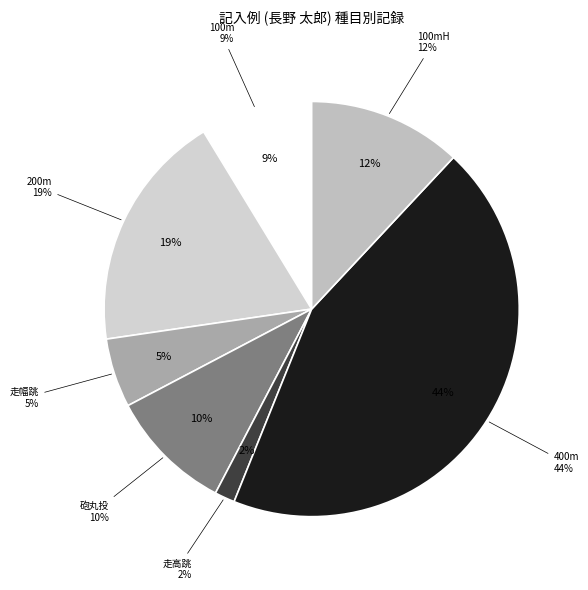

What is the smallest slice in the pie chart?

走高跳